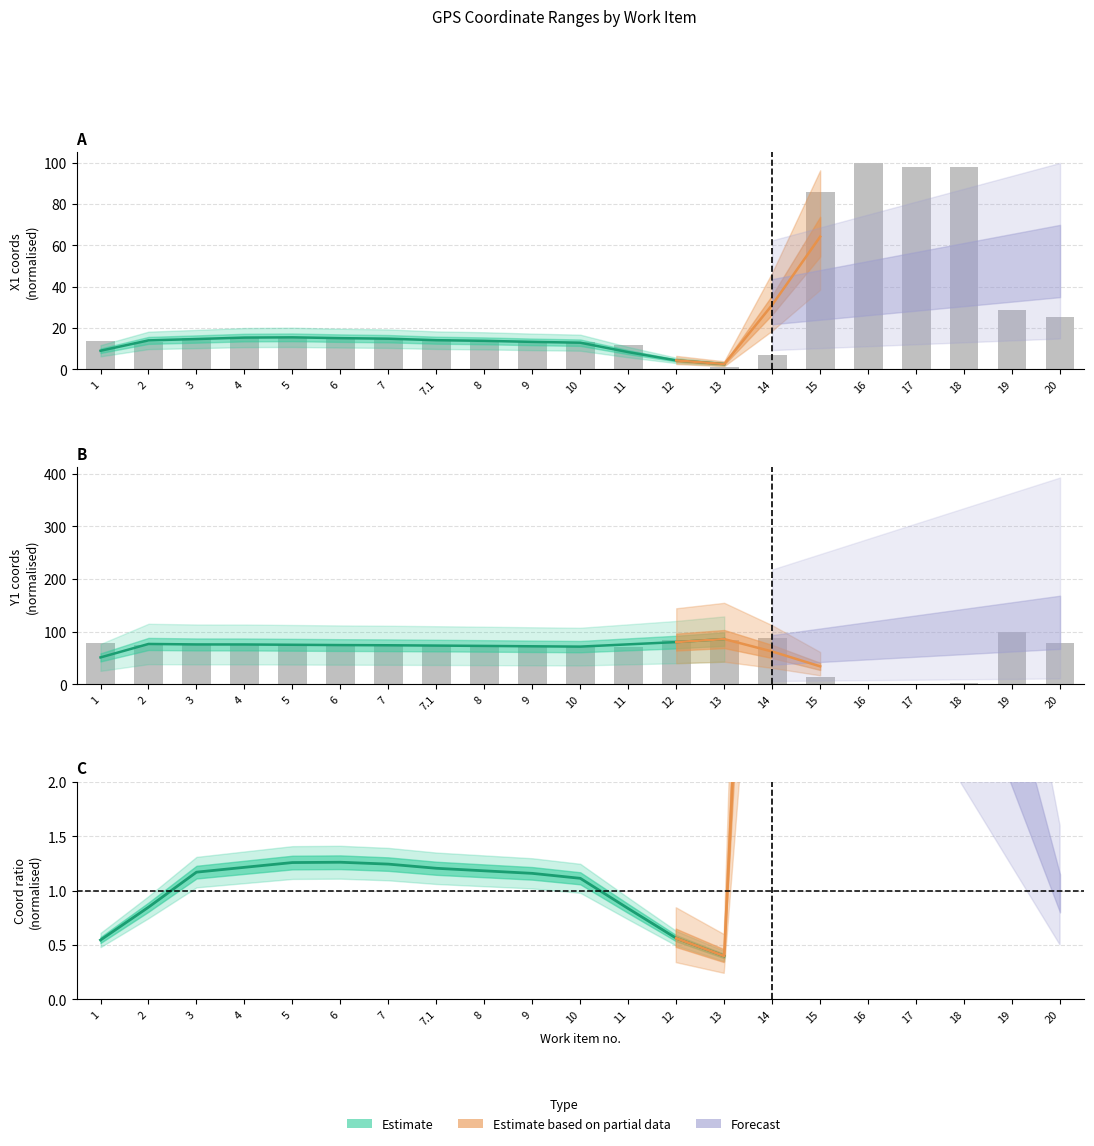

Which has a higher value, 9 or 18?

18